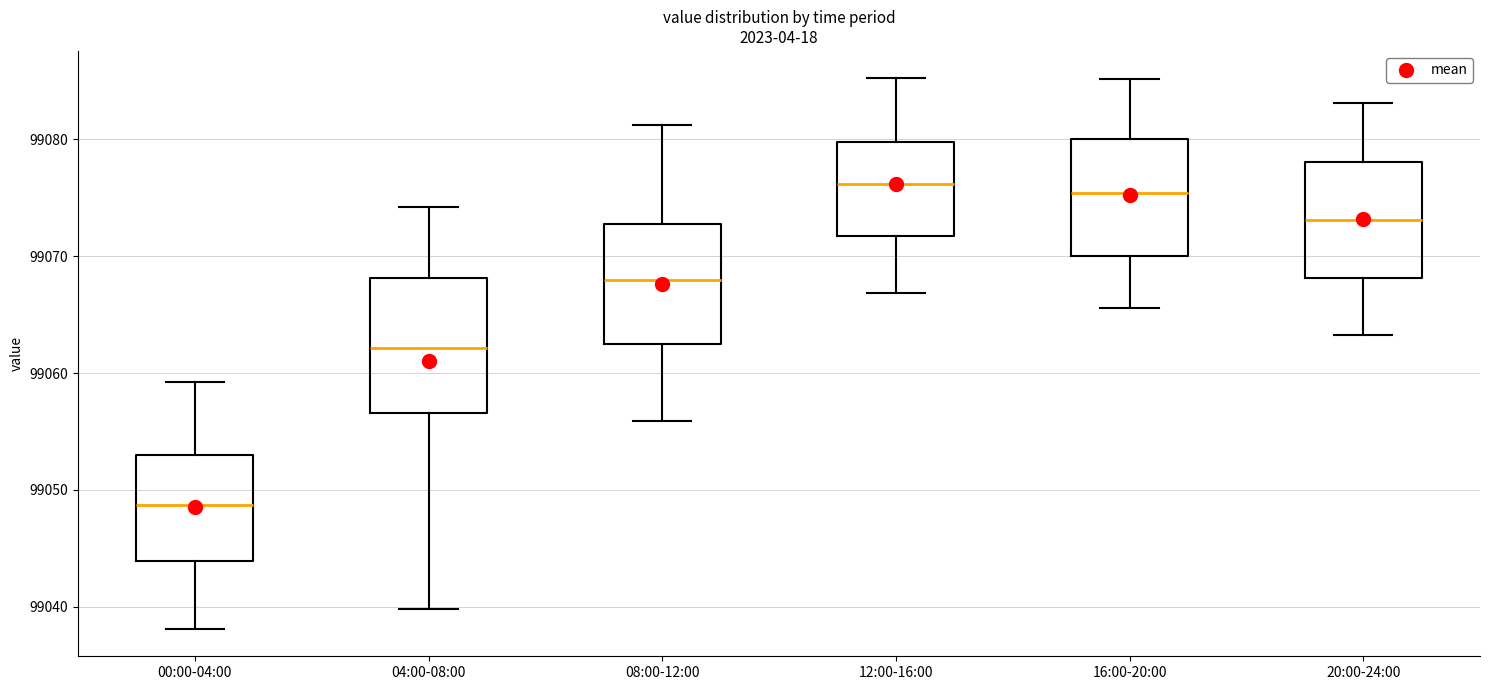

Where does the upper whisker of the box for 00:00-04:00 end on the y-axis? The values are not printed on the chart, so give them approximately, as read against the axis.

99059